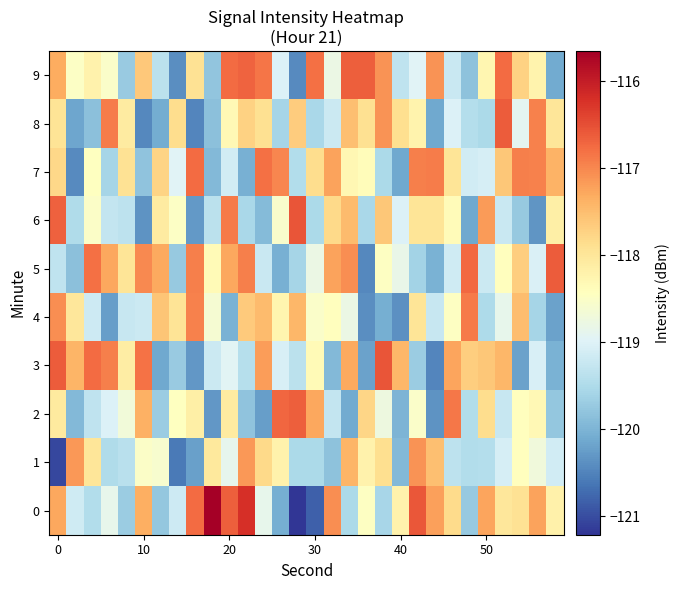

Count the number of data series in this chart.

10